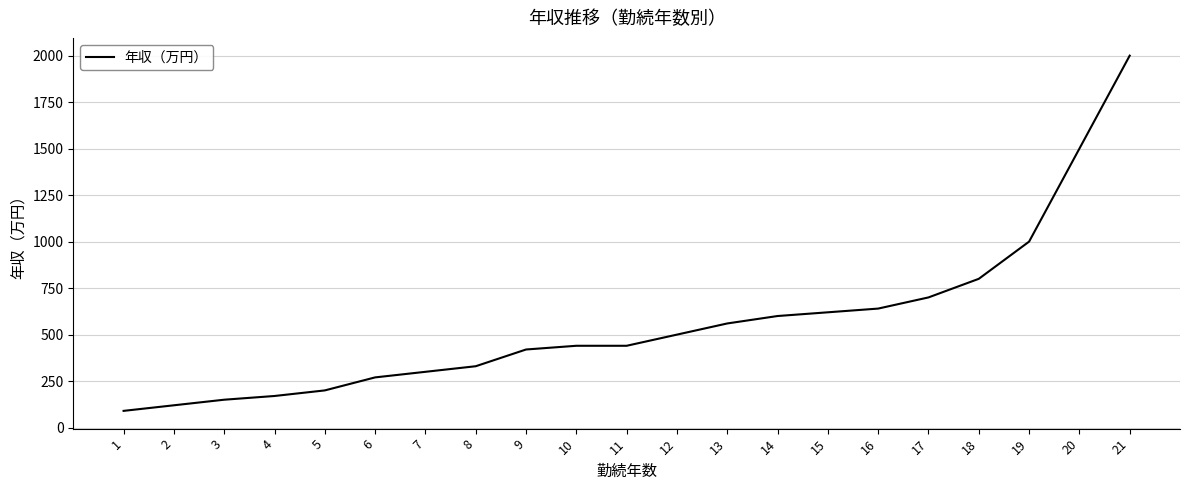

Reading left to right, list all the values displayed in this chart.

1=90	2=120	3=150	4=170	5=200	6=270	7=300	8=330	9=420	10=440	11=440	12=500	13=560	14=600	15=620	16=640	17=700	18=800	19=1000	20=1500	21=2000